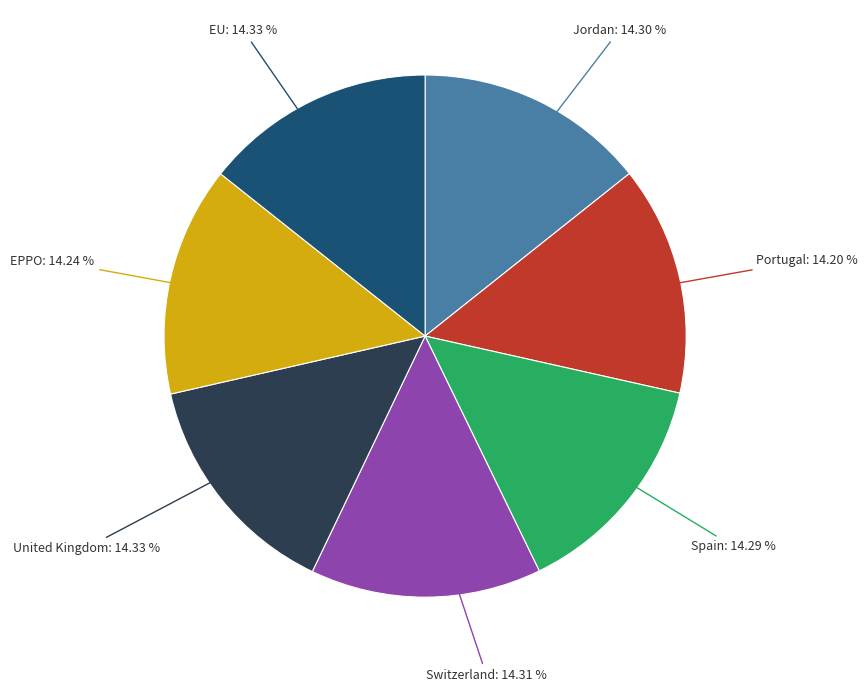

Approximately how many times larger is the value at Portugal compared to EPPO?

1.0